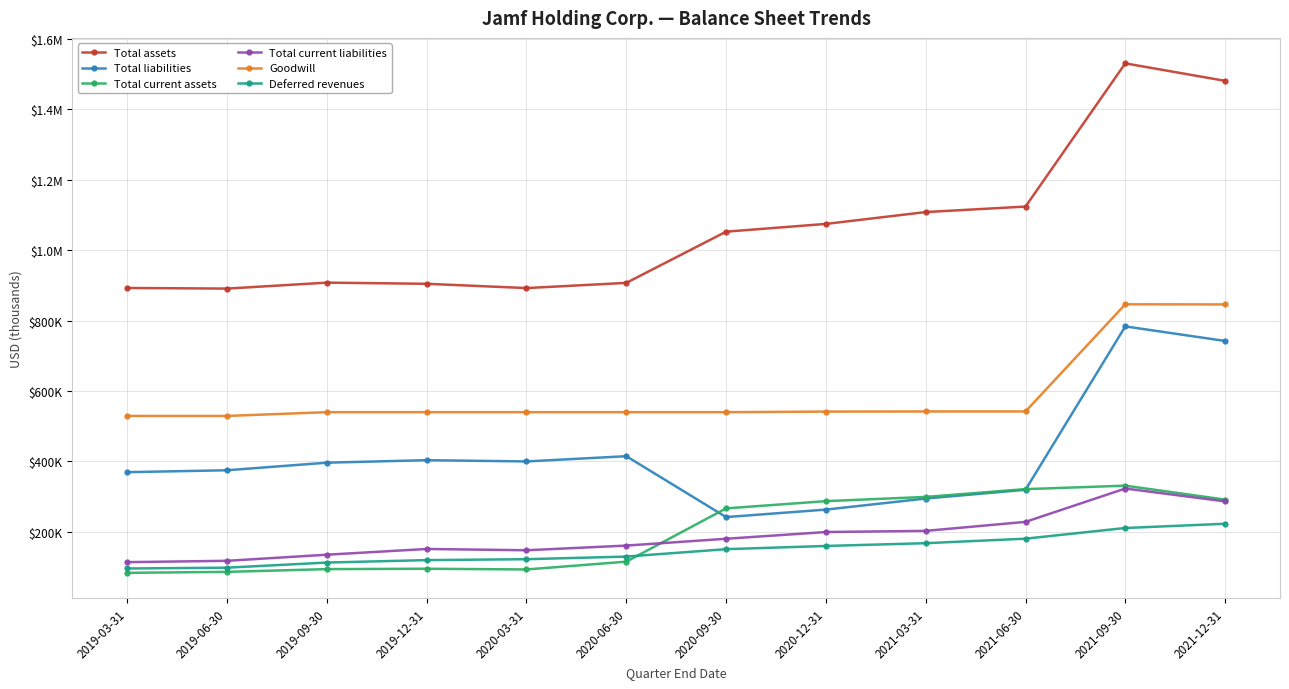

True or false: Total current liabilities has a value of 135206 at 2019-09-30.

True